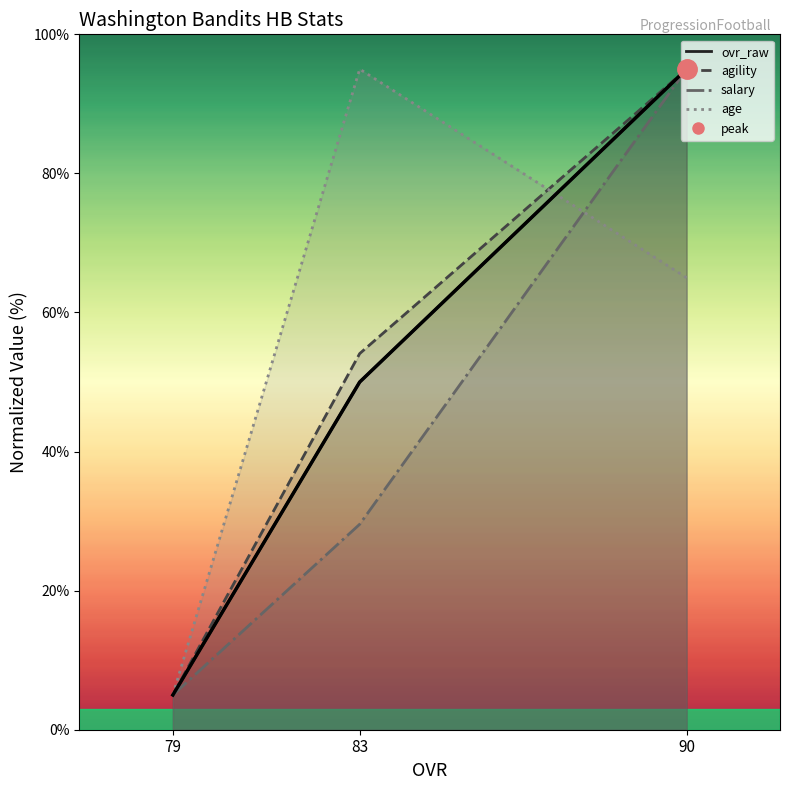

What is the ratio of the value at 83 to the value at 79?

10.0